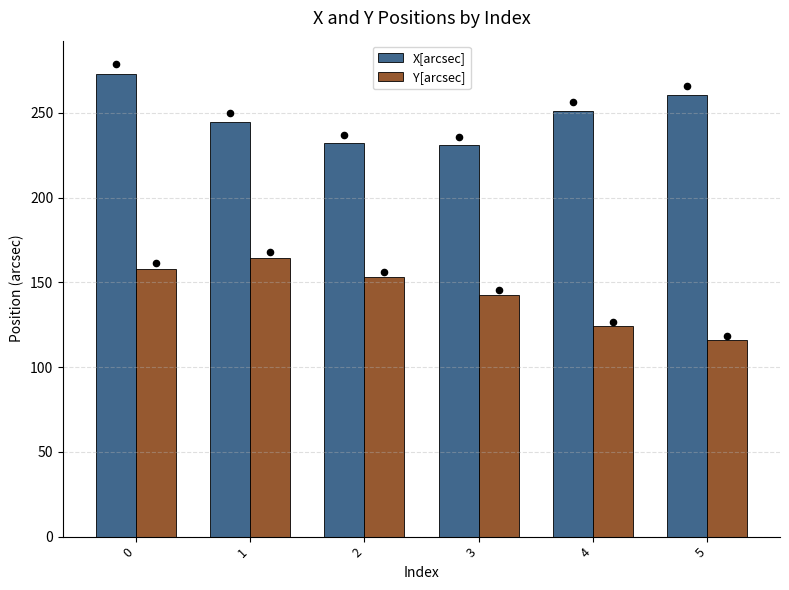

At how many categories does at least one series exceed 154?

6